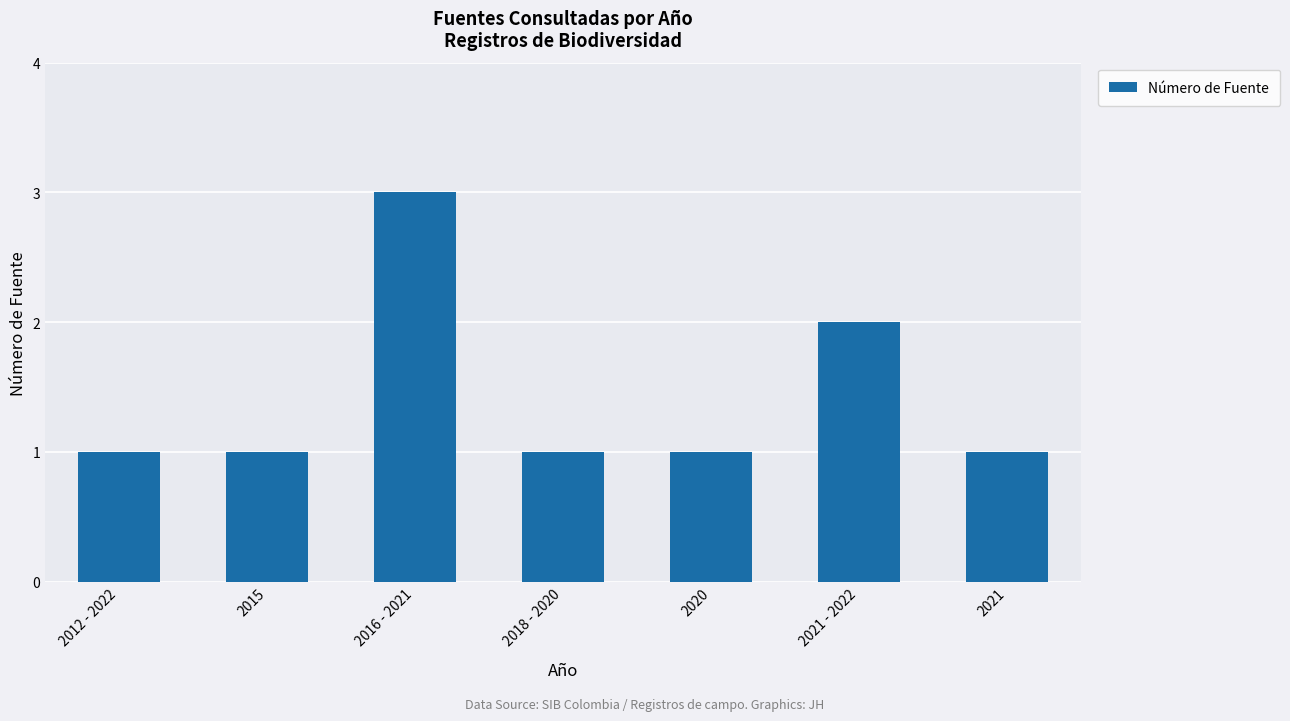

The chart shows a value of 1 at 2018 - 2020. True or false?

True